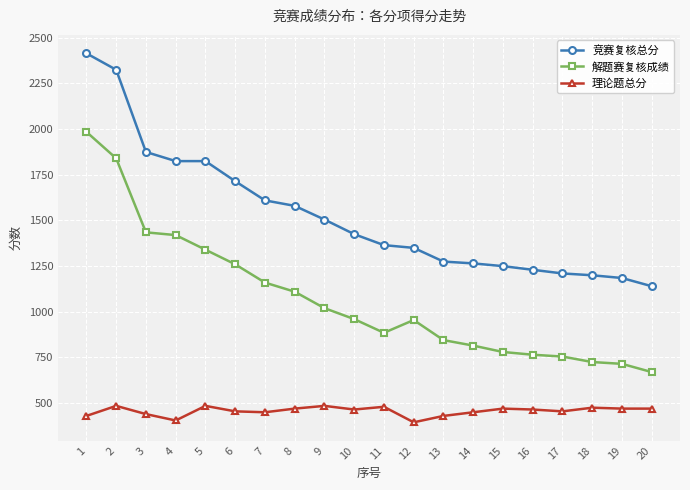

True or false: 解题赛复核成绩 and 竞赛复核总分 intersect in this chart.

False